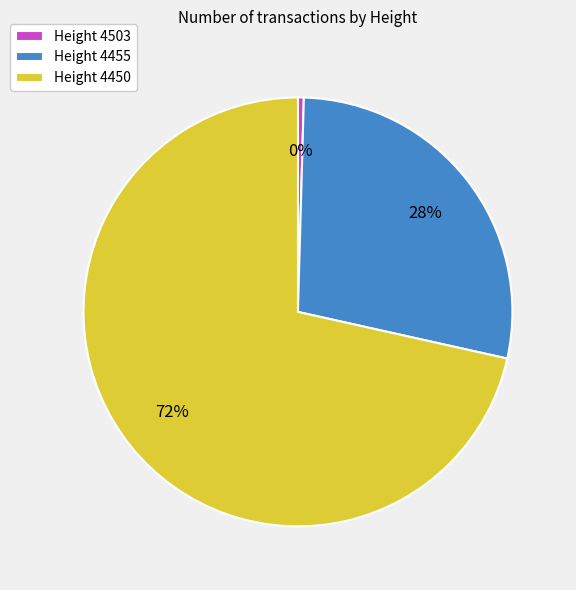

The Height 4450 slice represents 72% of the pie. True or false?

True